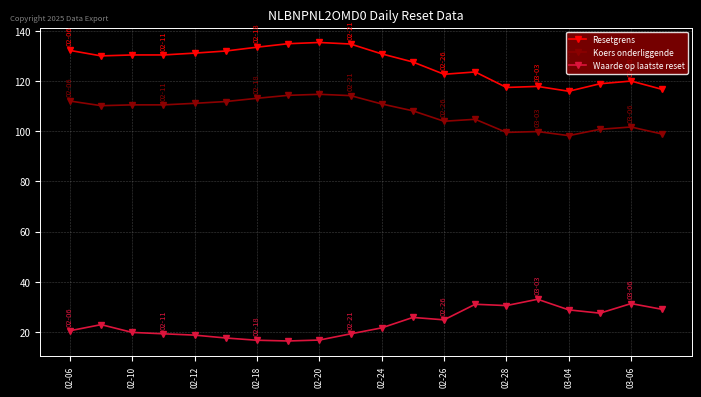

What is the sum of all Koers onderliggende values?

2148.8